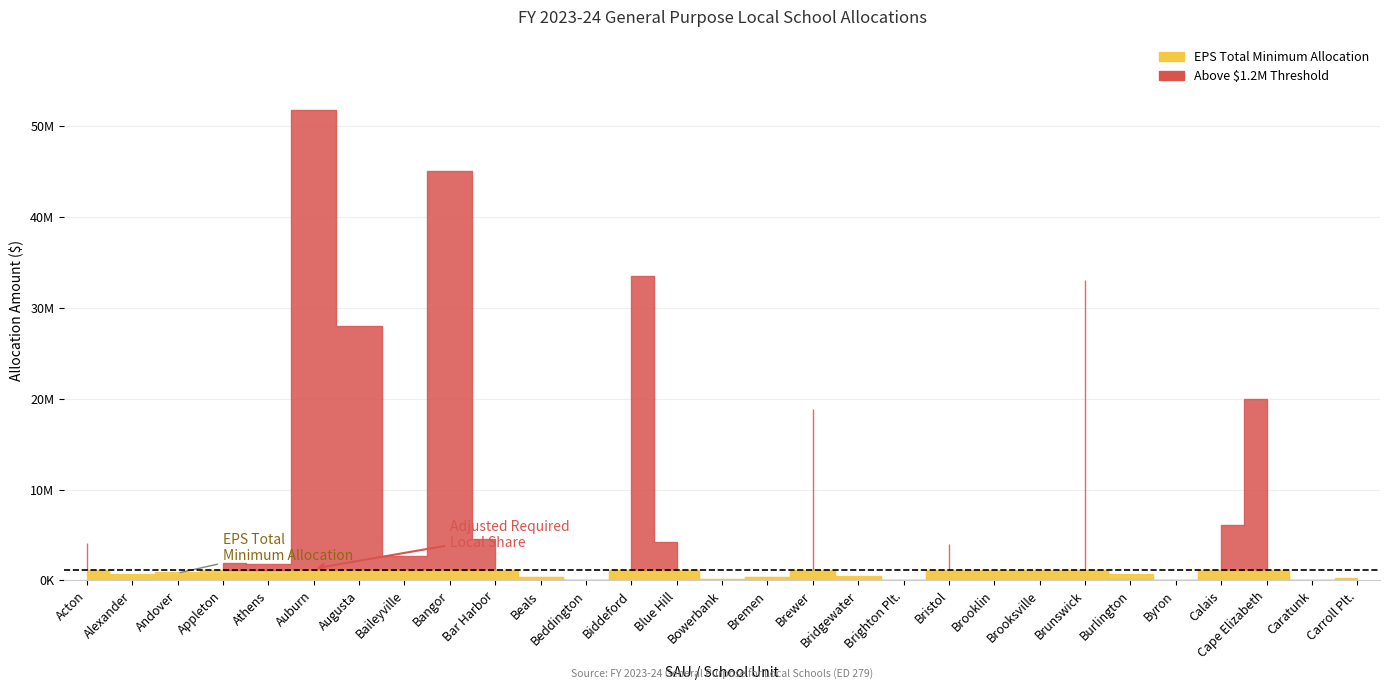

What is the difference between the highest and lowest values at Calais?

4880084.8